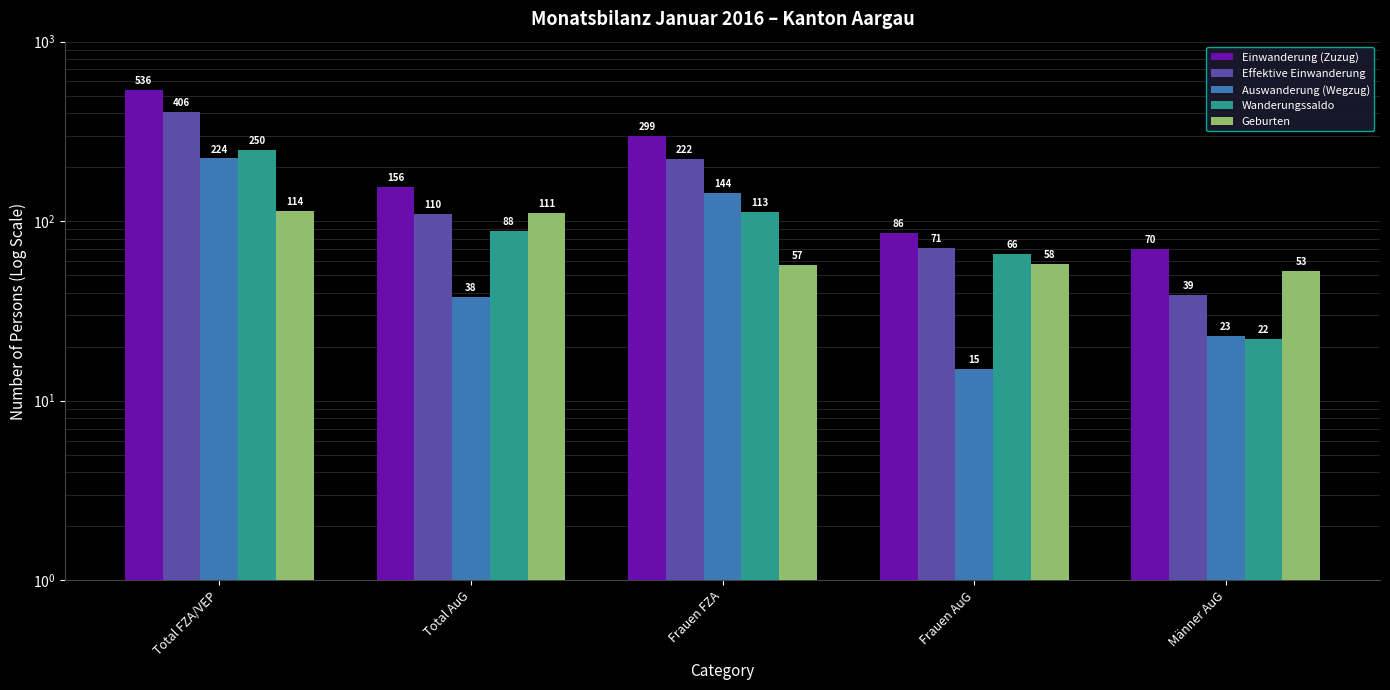

How many categories are shown in the chart?

5